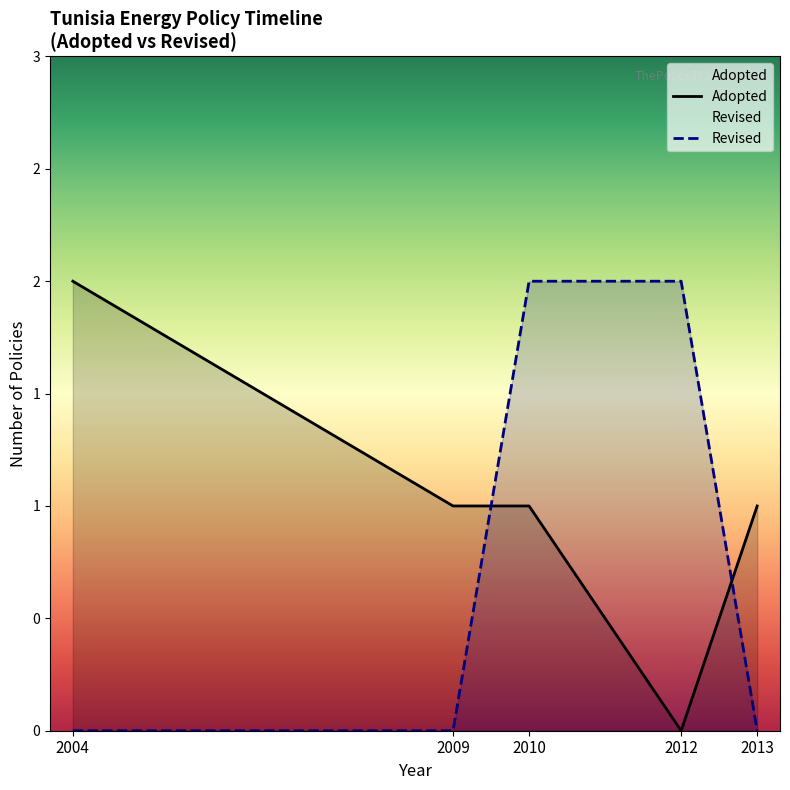

True or false: Revised and Adopted cross at least once.

True